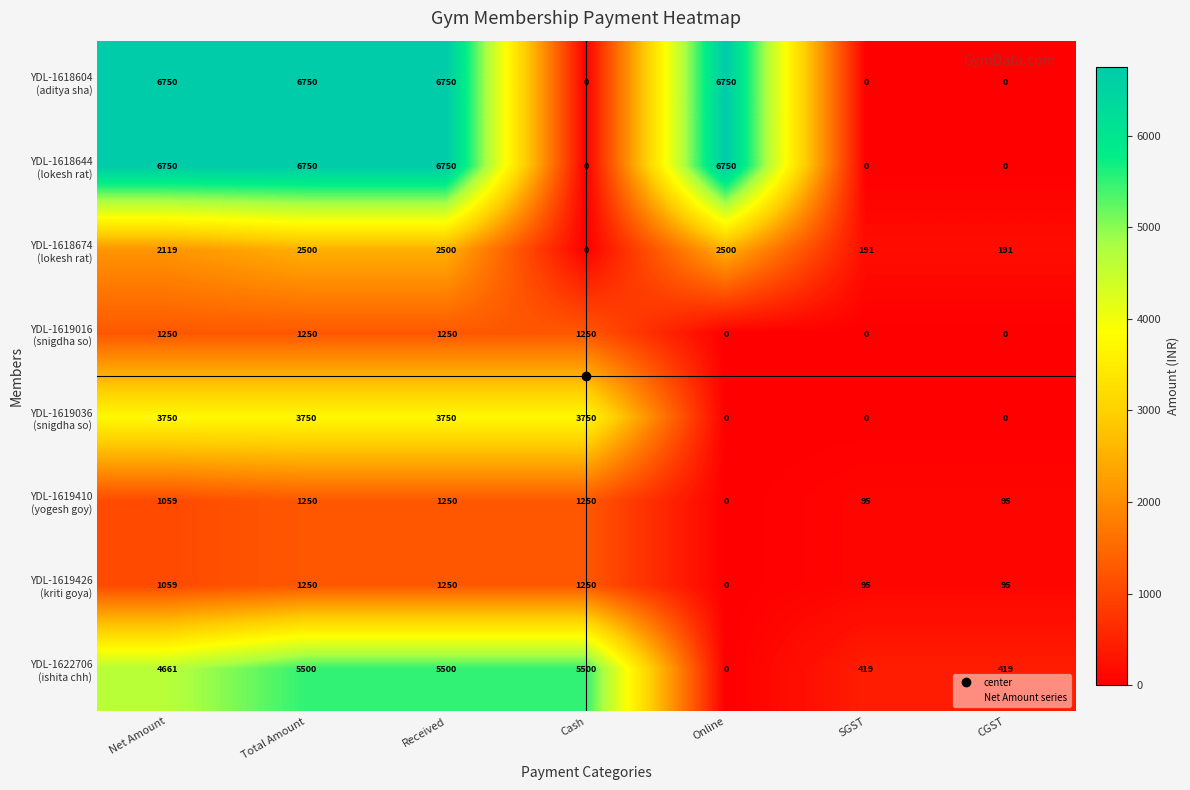

What is the total value across all series at Net Amount?

27398